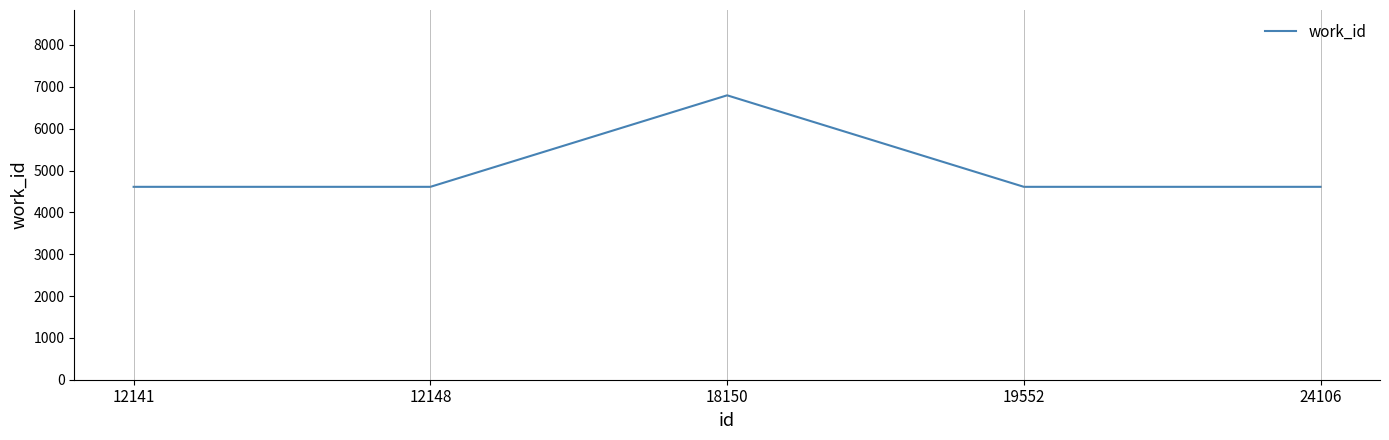

The value at 12148 is 3146. True or false?

False